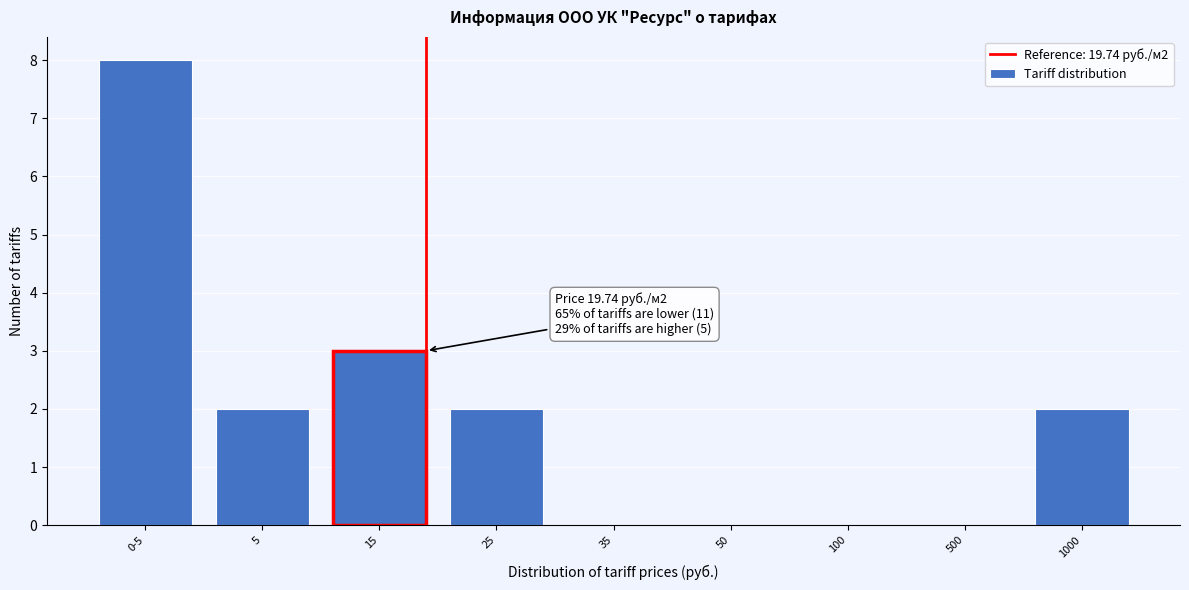

Reading left to right, transcribe all the data shown in this chart.

0-5=8	5=2	15=3	25=2	35=0	50=0	100=0	500=0	1000=2